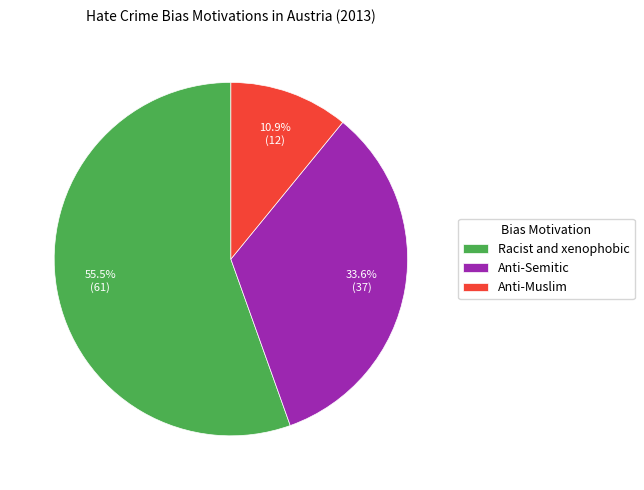

Count the number of slices in the pie.

3